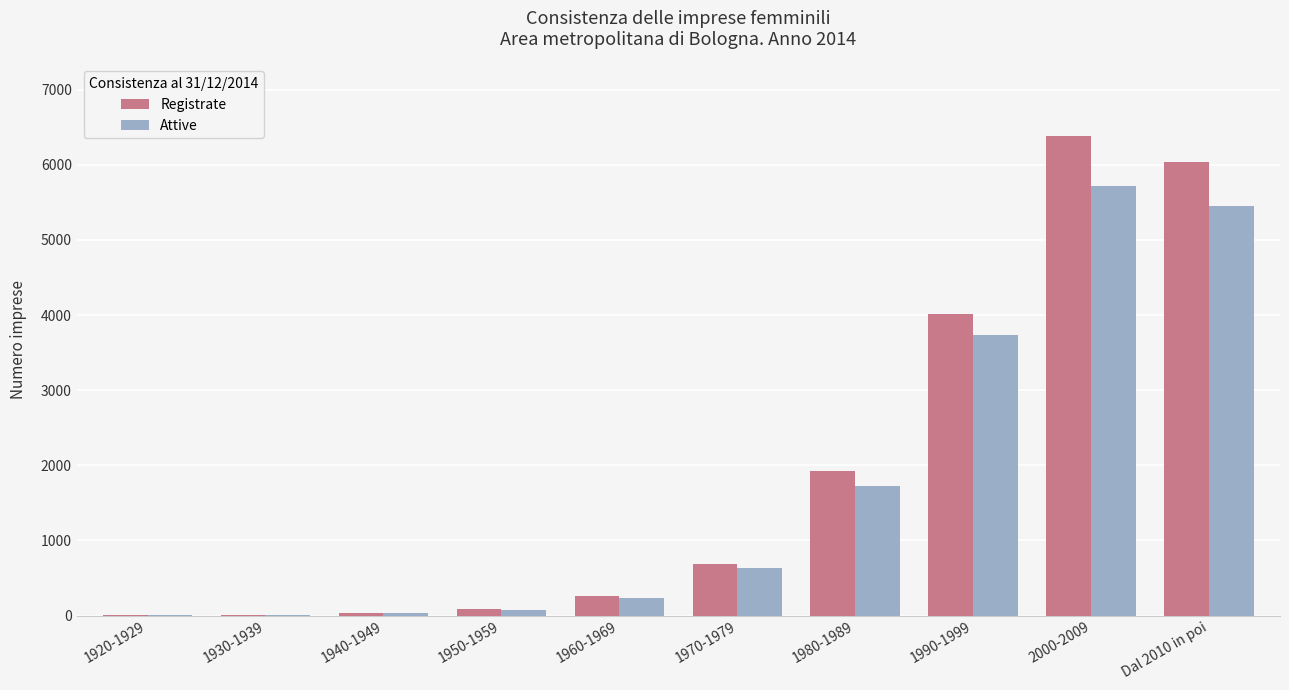

Between 1940-1949 and Dal 2010 in poi, which series saw the biggest shift?

Registrate